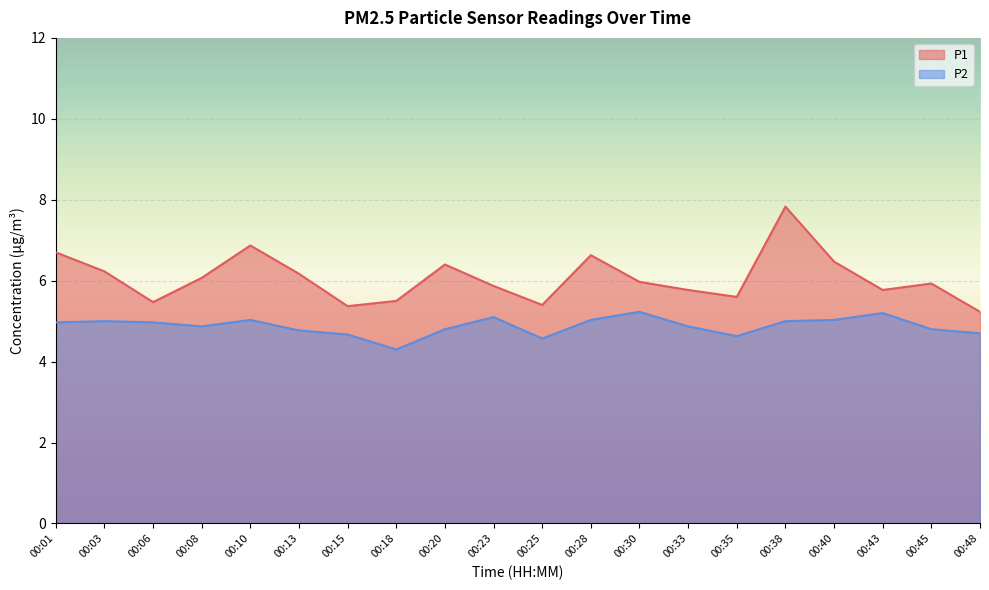

True or false: P2 and P1 intersect in this chart.

False